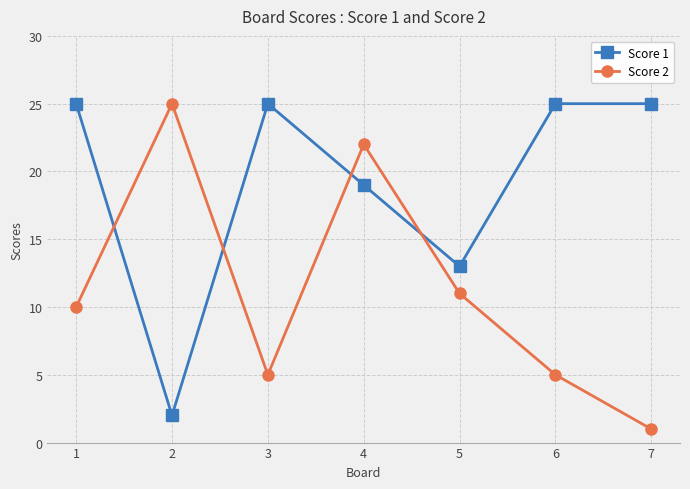

List the series in order of their overall mean, highest first.

Score 1, Score 2